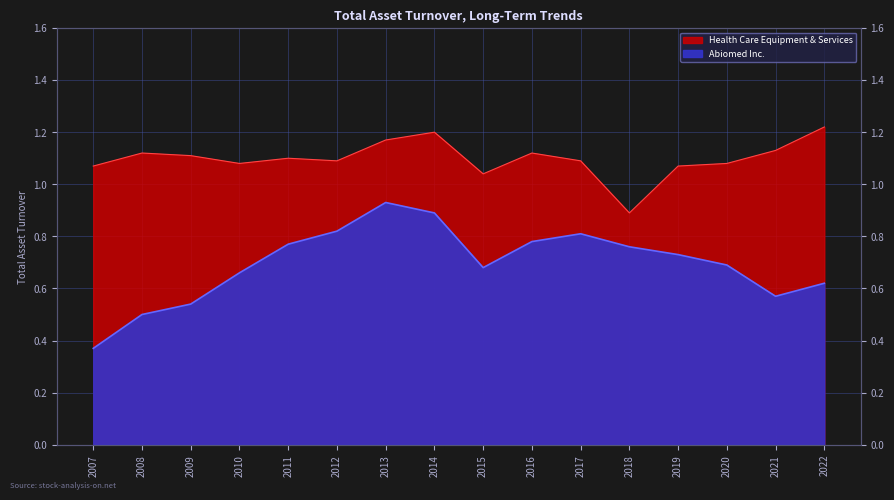

True or false: Abiomed Inc. has a value of 0.8 at 2016.

True